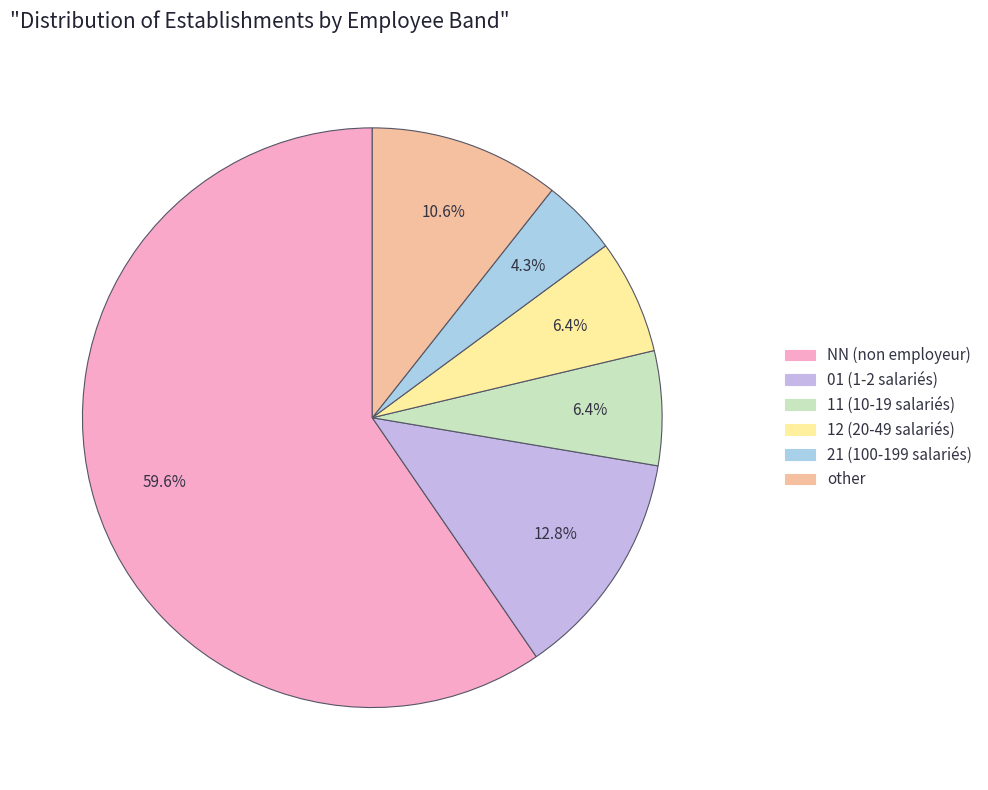

What percentage do other and 12 together represent?

17.0%